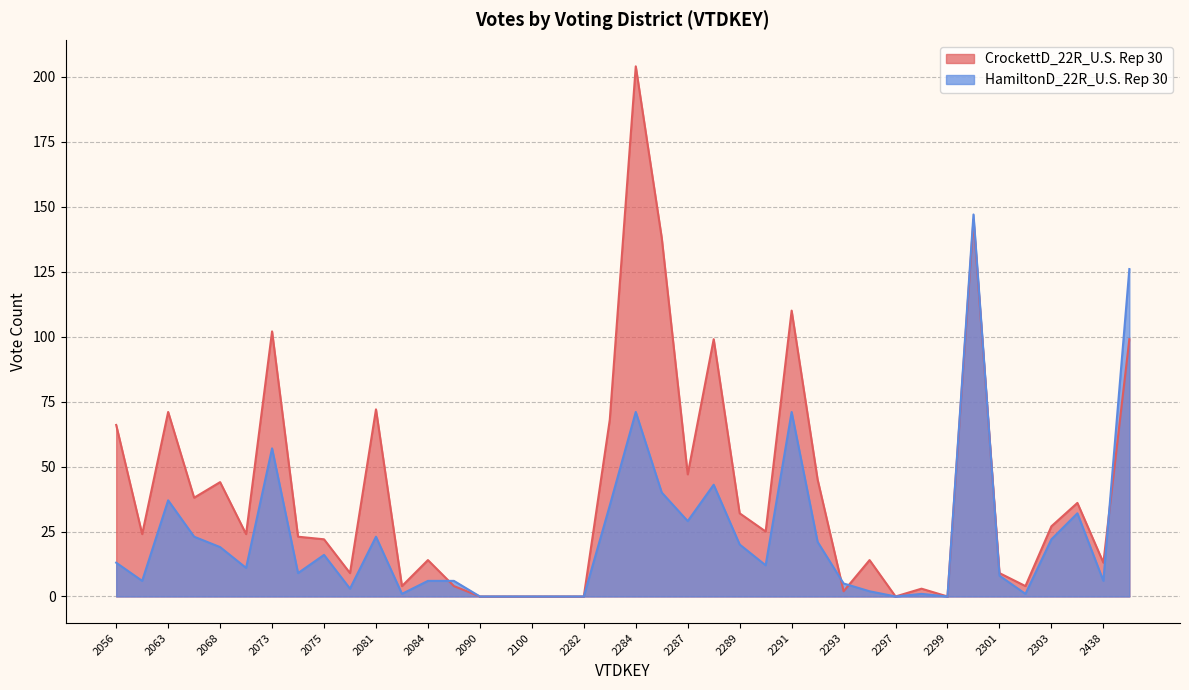

The HamiltonD_22R_U.S. Rep 30 series shows 17 at 2063. True or false?

False